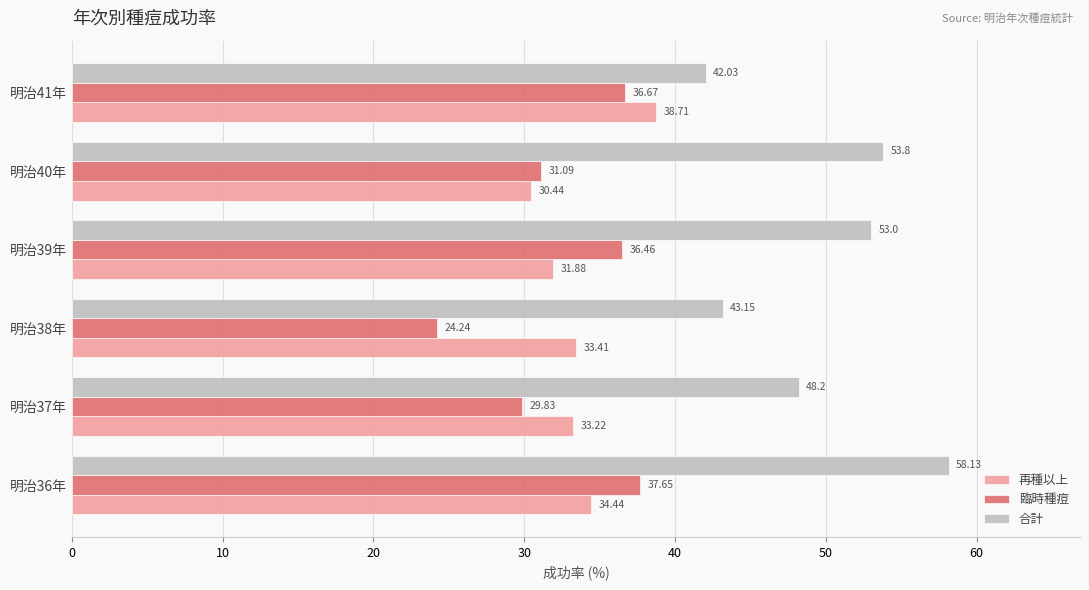

Count the number of data series in this chart.

3